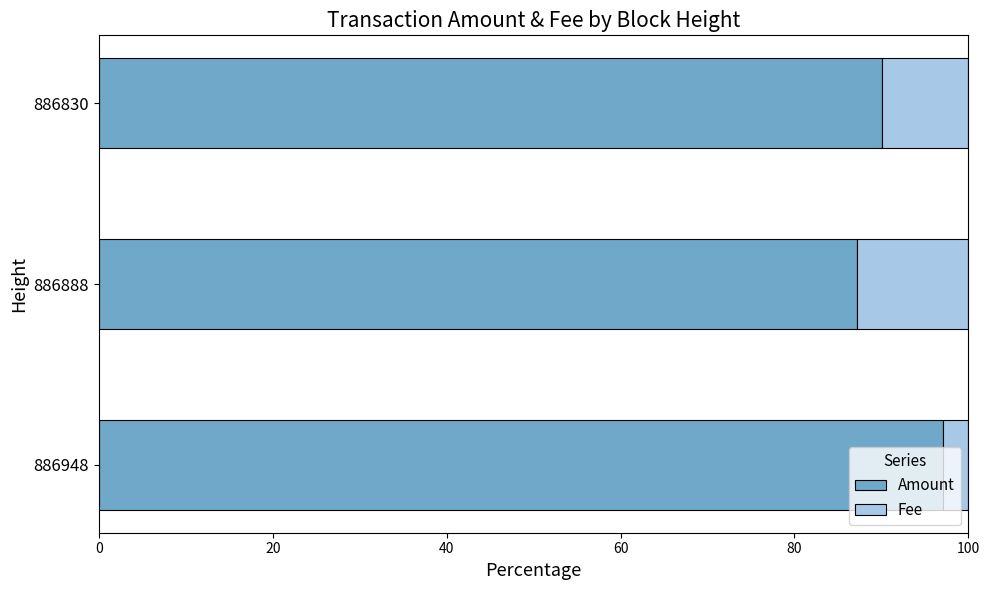

What is the difference between the Amount values at 886830 and 886888?

2.9